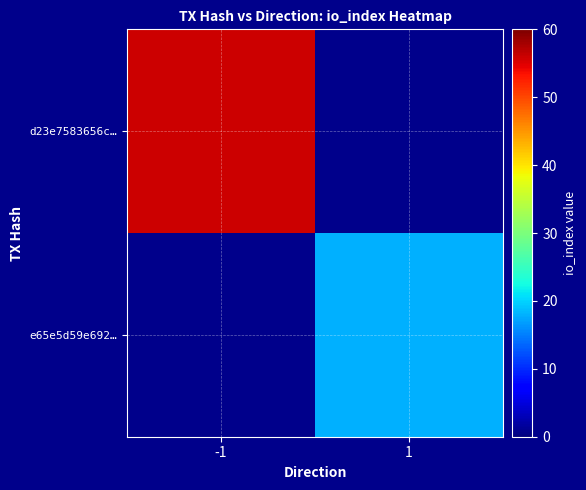

Rank the series by their average value, from highest to lowest.

d23e7583656c…, e65e5d59e692…